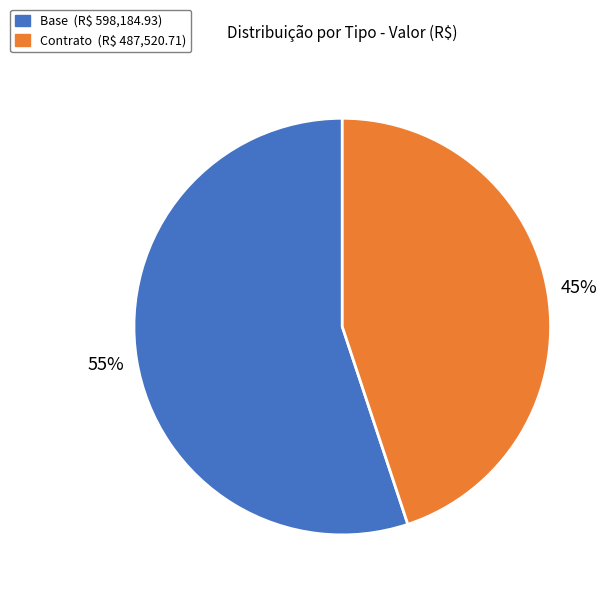

Does Contrato represent more than half of the total?

No